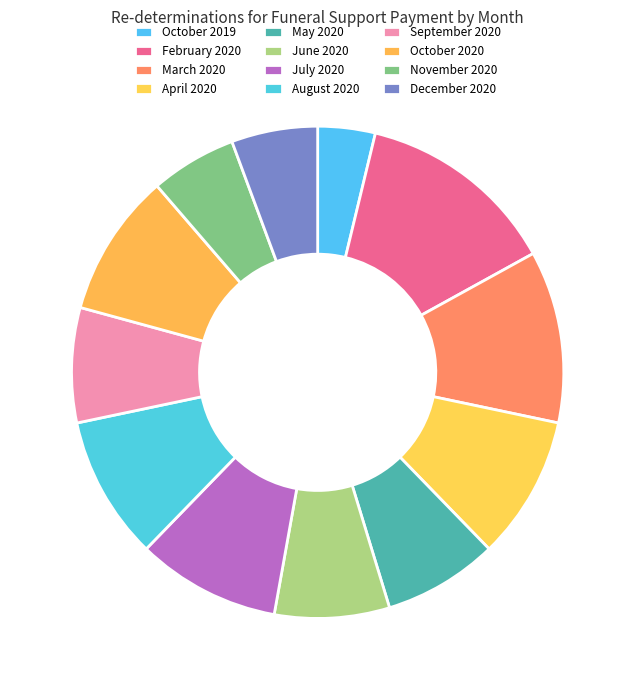

To the nearest percent, what percentage of the pie is October 2020?

9%